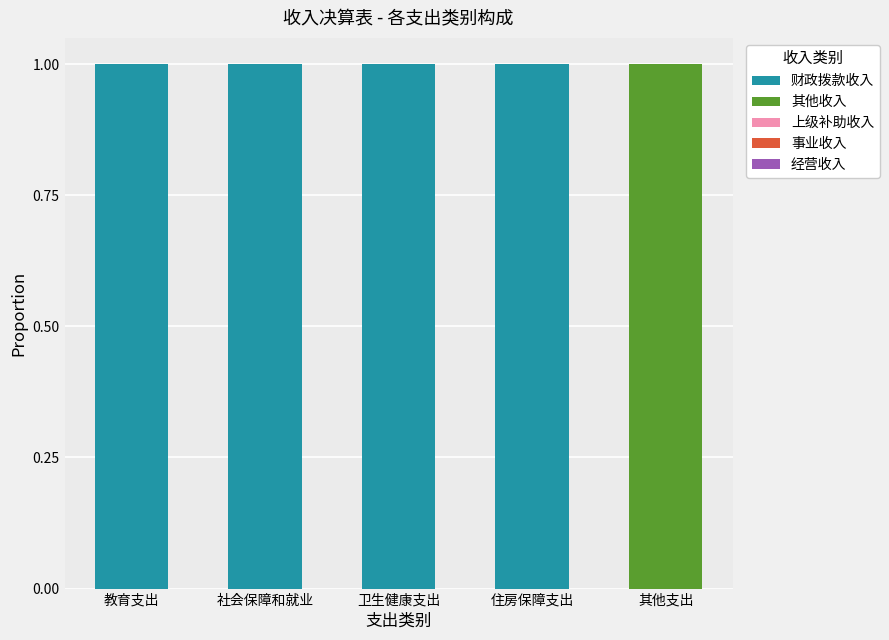

What is the sum of all 财政拨款收入 values?

4.0